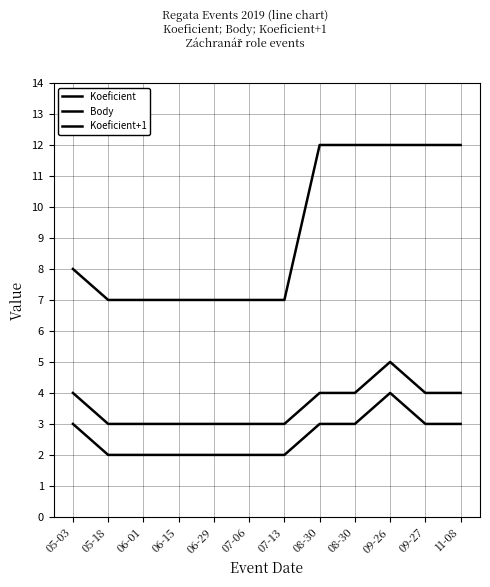

Is this an area chart (filled region under the line)?

No